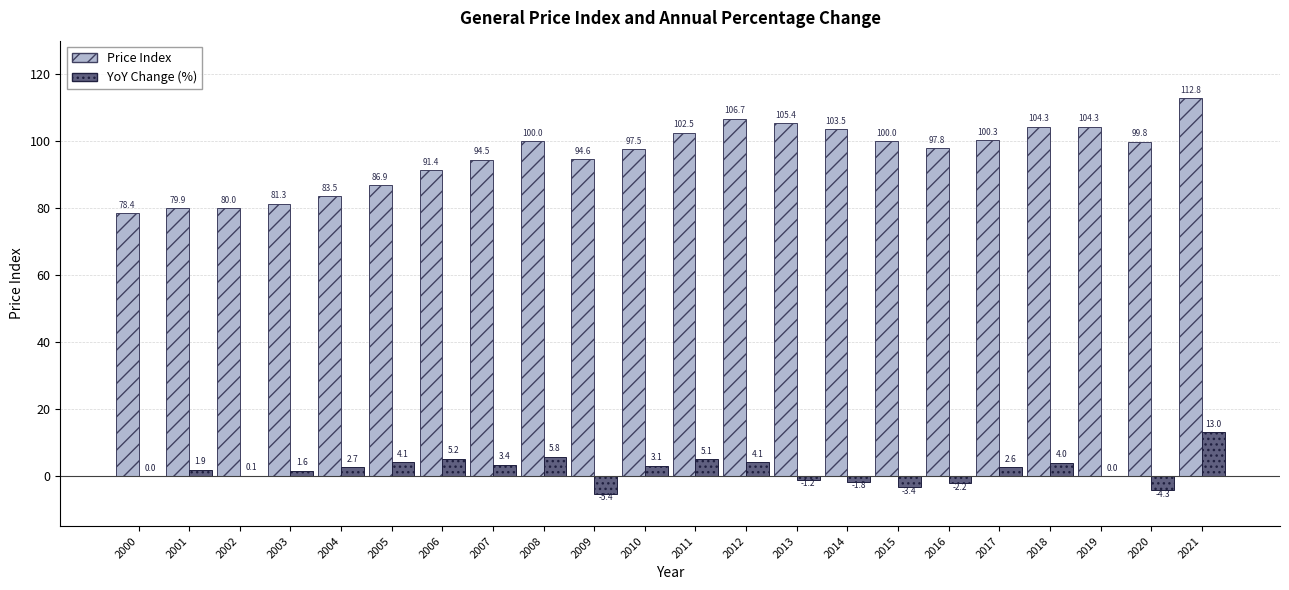

Reading left to right, transcribe all the data shown in this chart.

Price Index: 2000=78.4	2001=79.9	2002=80.0	2003=81.3	2004=83.5	2005=86.9	2006=91.4	2007=94.5	2008=100.0	2009=94.6	2010=97.5	2011=102.5	2012=106.7	2013=105.4	2014=103.5	2015=100.0	2016=97.8	2017=100.3	2018=104.3	2019=104.3	2020=99.8	2021=112.8
YoY Change (%): 2000=0.0	2001=1.9	2002=0.1	2003=1.6	2004=2.7	2005=4.1	2006=5.2	2007=3.4	2008=5.8	2009=-5.4	2010=3.1	2011=5.1	2012=4.1	2013=-1.2	2014=-1.8	2015=-3.4	2016=-2.2	2017=2.6	2018=4.0	2019=0.0	2020=-4.3	2021=13.0